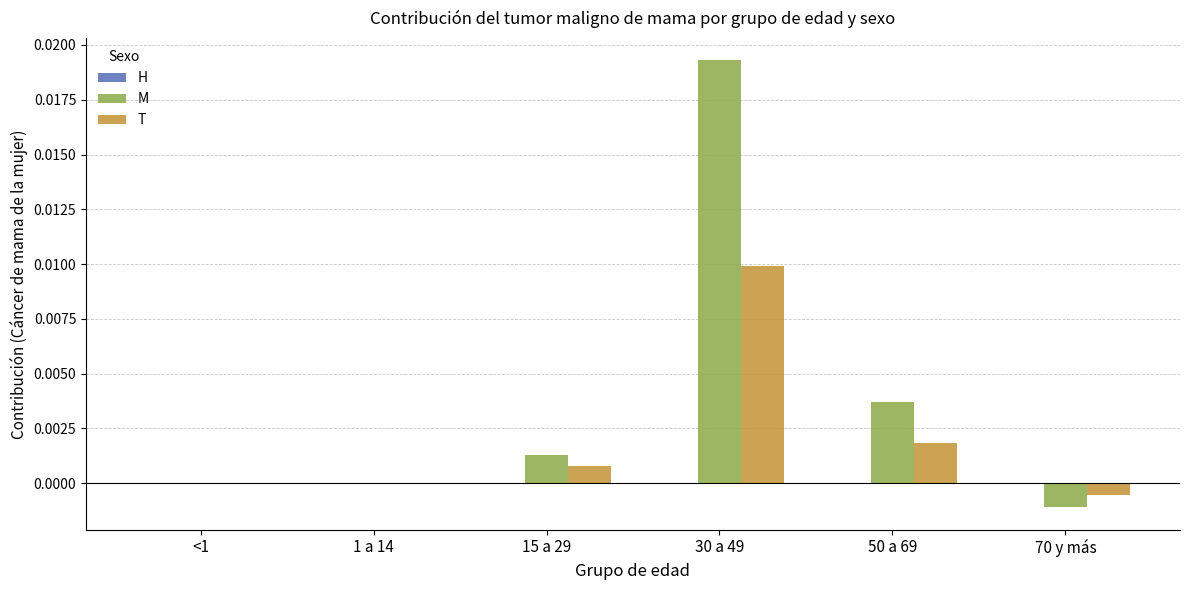

Are the bars grouped side by side (vs. stacked)?

Yes